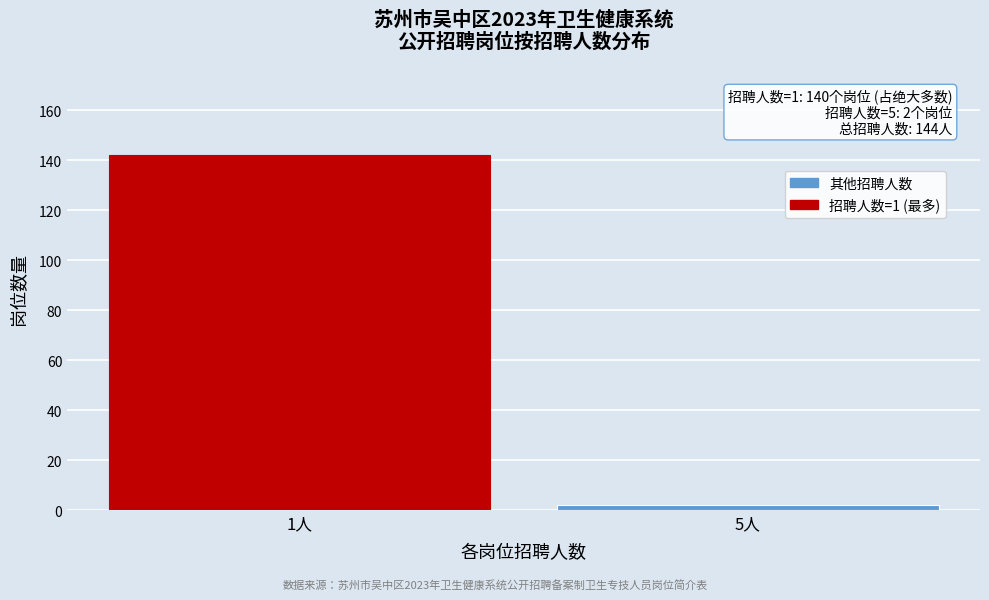

Reading right to left, what are all the values shown in this chart?

5人=2	1人=142